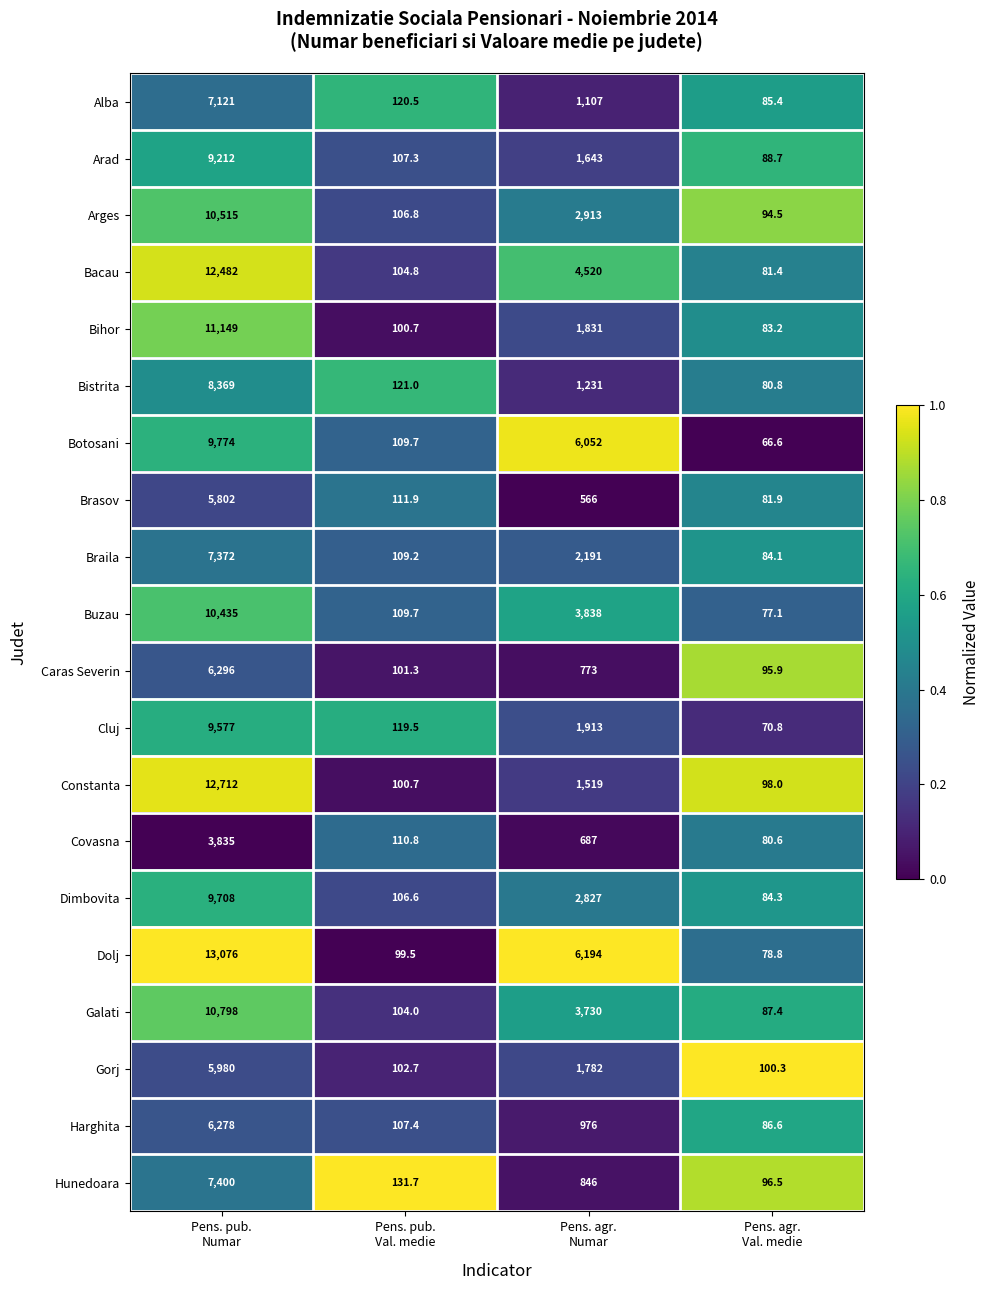

At which category does the chart reach its minimum across all series?

Pens. agr.
Val. medie